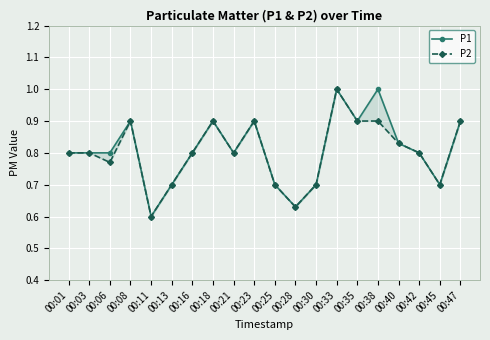

Between 00:18 and 00:35, which series saw the biggest shift?

P1